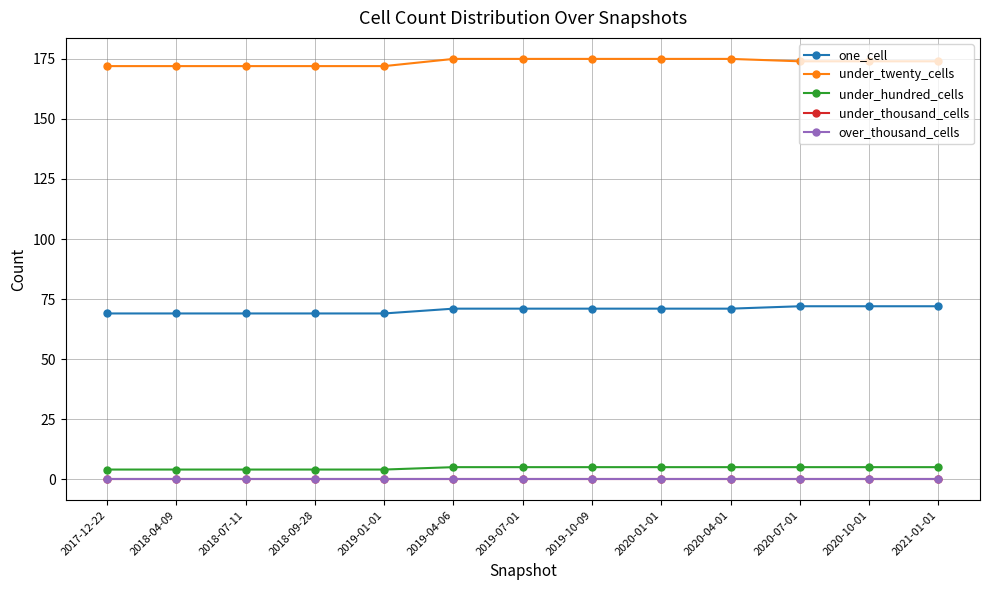

Does the chart have visible grid lines?

Yes